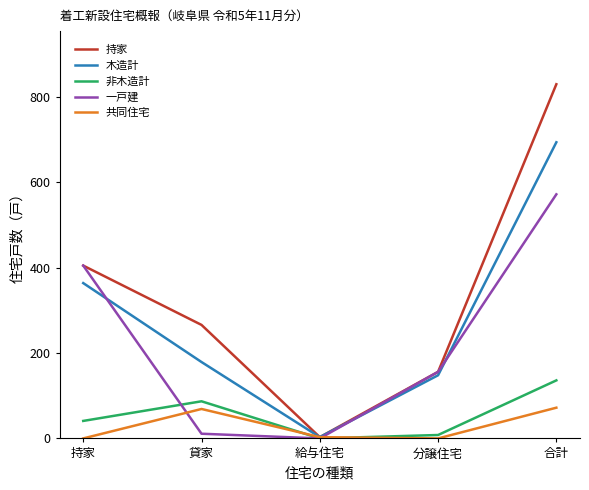

At how many categories does at least one series exceed 7?

4